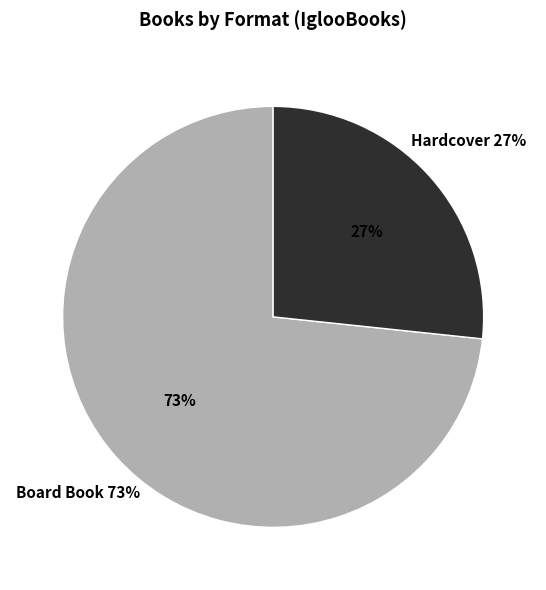

Which slice is the smallest?

Hardcover